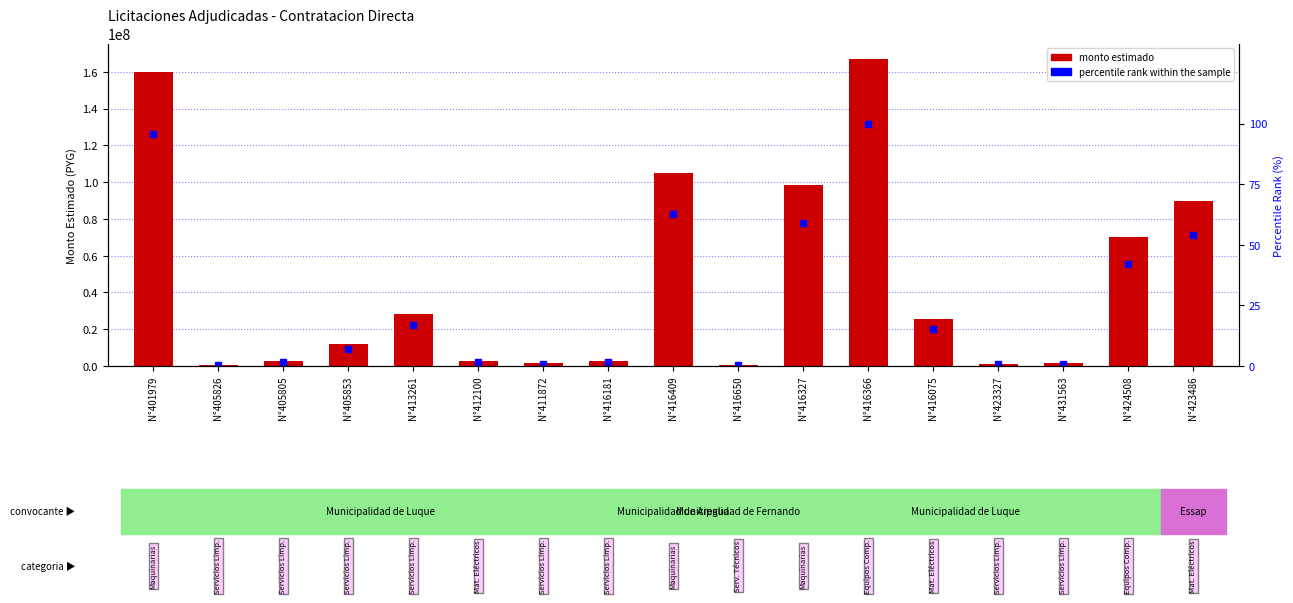

How many distinct data groups are displayed?

2